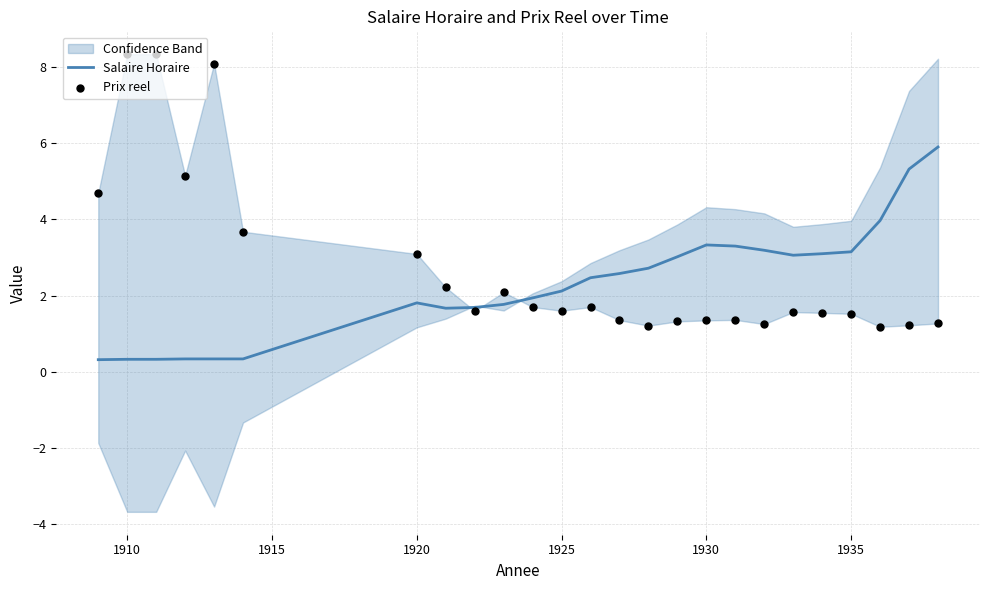

Which series has the largest total across all categories?

Prix reel